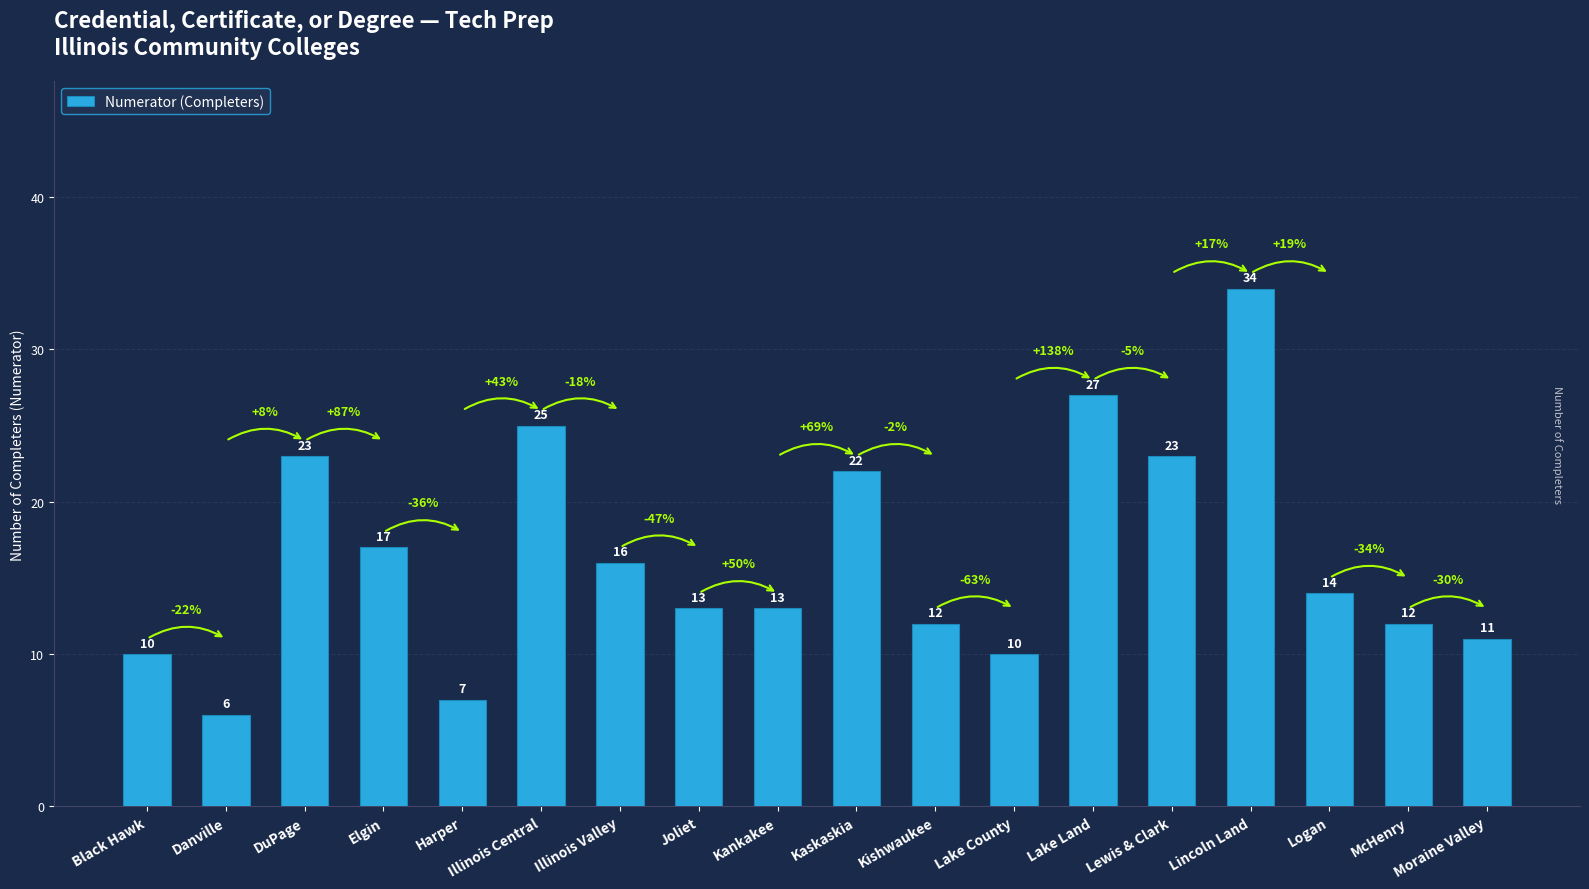

How many bars are there in total?

18